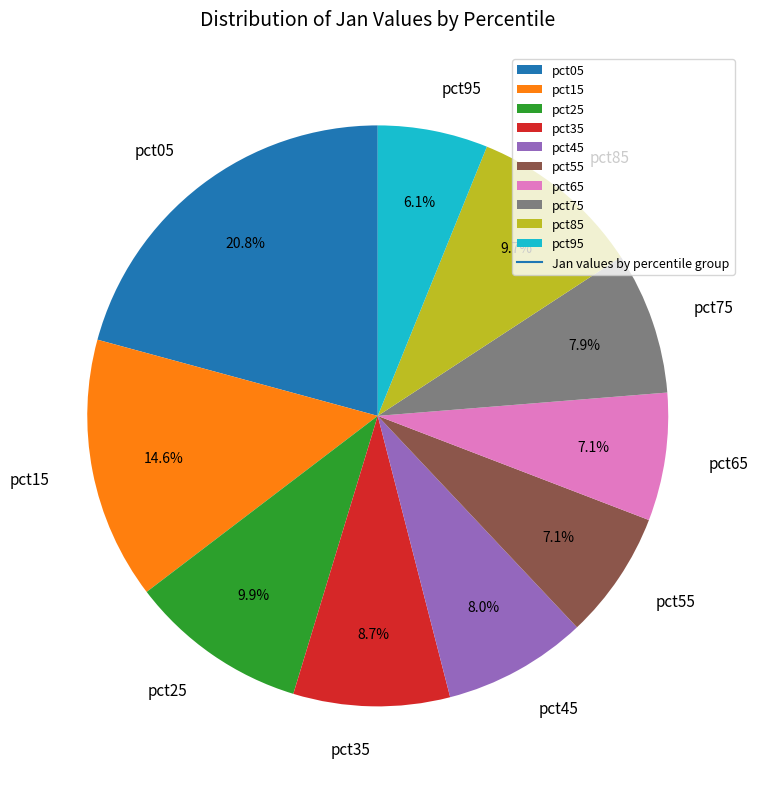

To the nearest percent, what is the combined percentage of pct25 and pct05?

31%